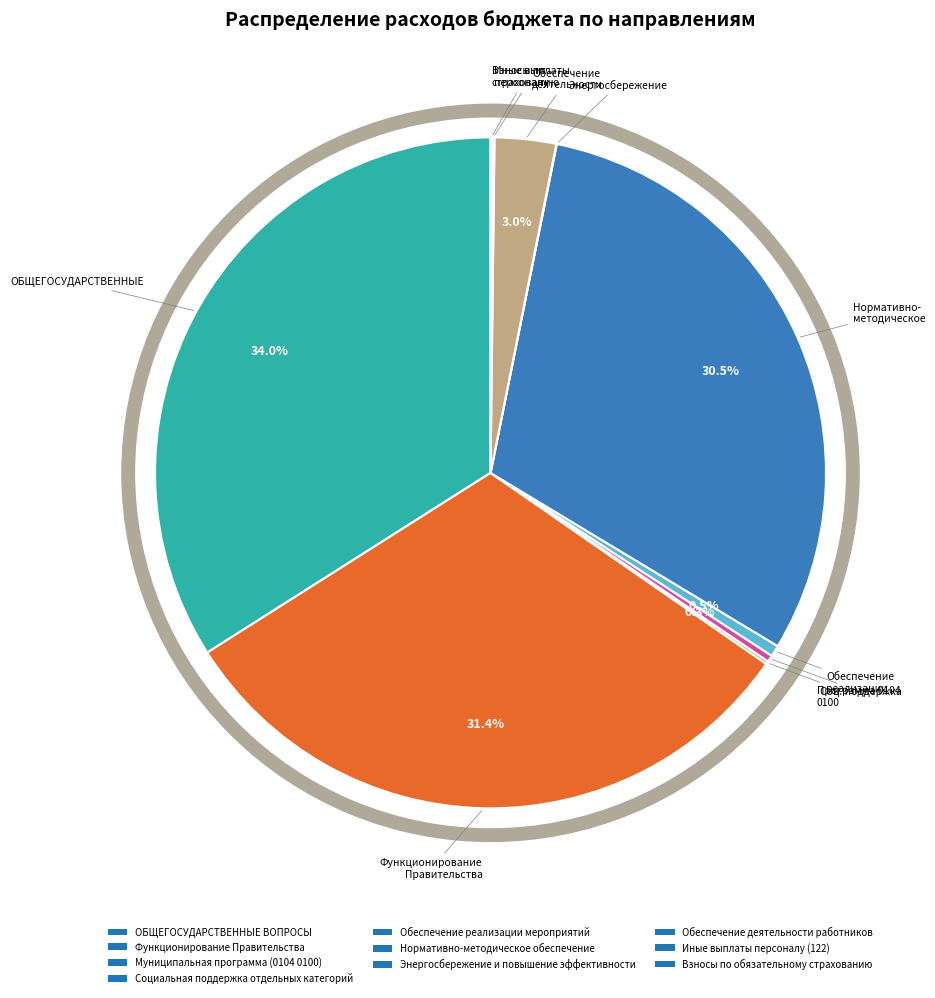

To the nearest percent, what portion does Нормативно-методическое обеспечение represent?

30%